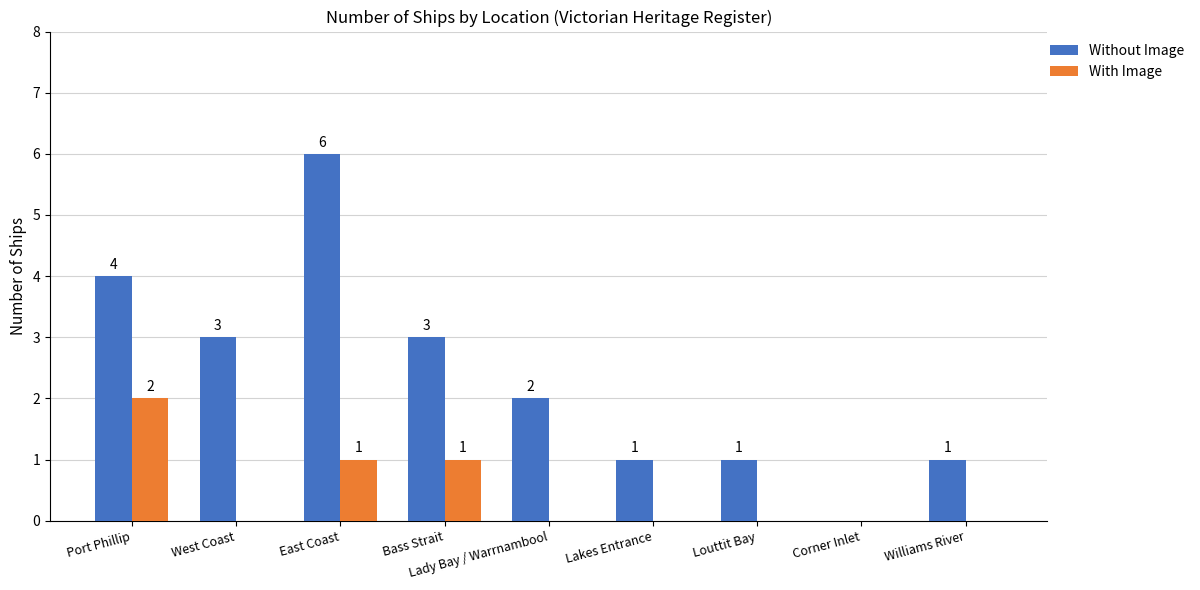

Are the bars grouped side by side (vs. stacked)?

Yes